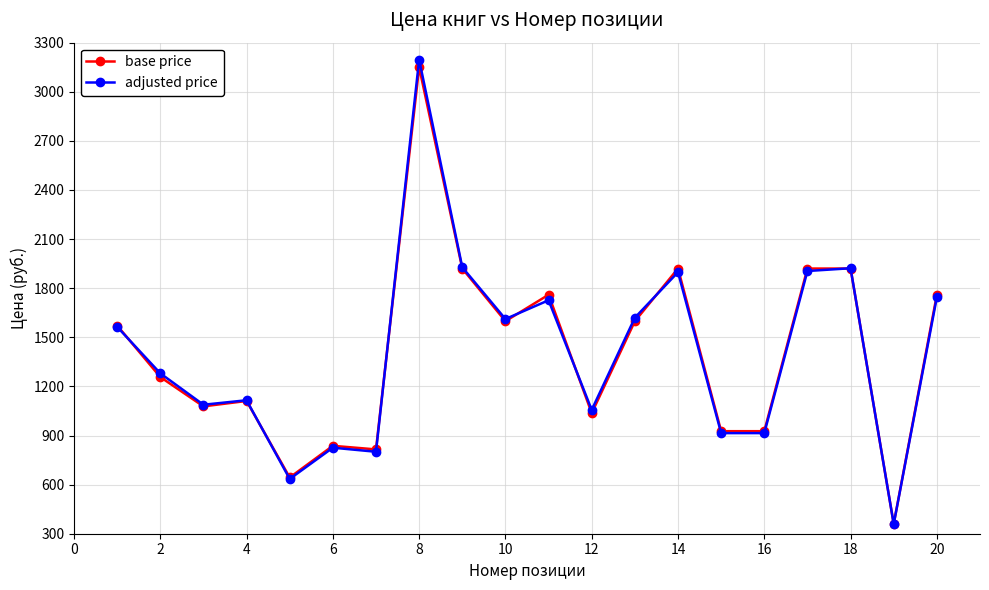

Which series has the widest spread of values?

adjusted price